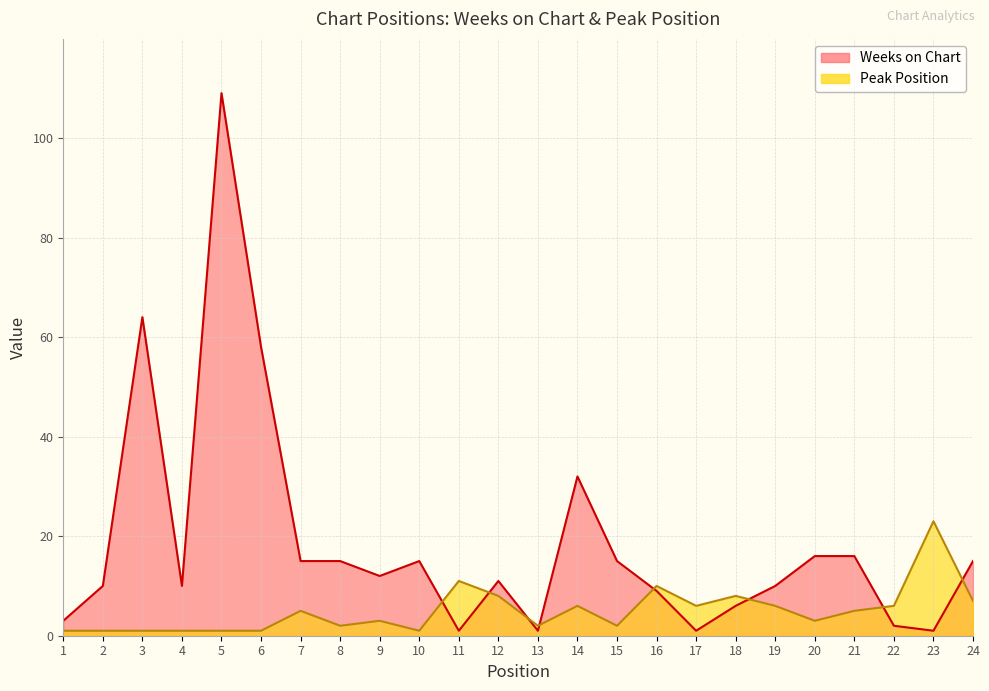

What is the approximate value of Weeks on Chart at 14, to the nearest 10?

30